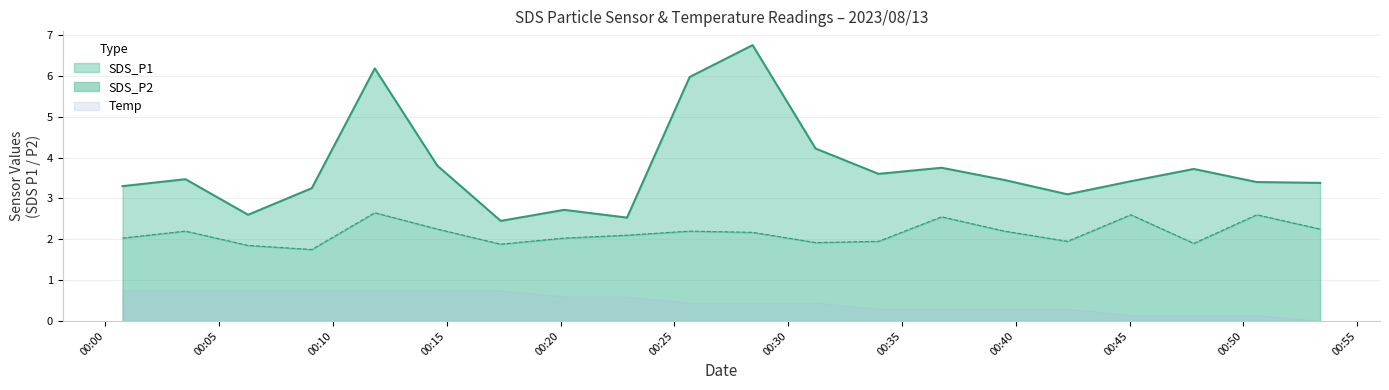

True or false: SDS_P2 and SDS_P1 intersect in this chart.

False